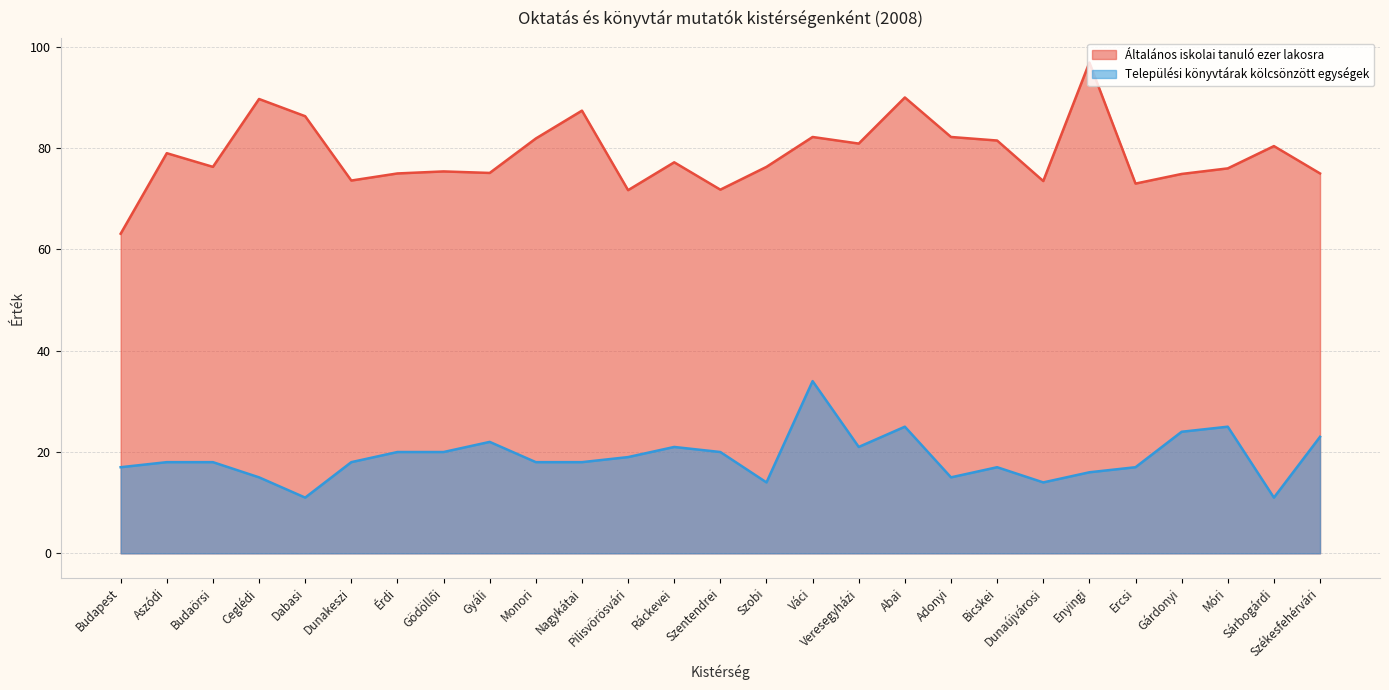

How many lines are shown in the chart?

2